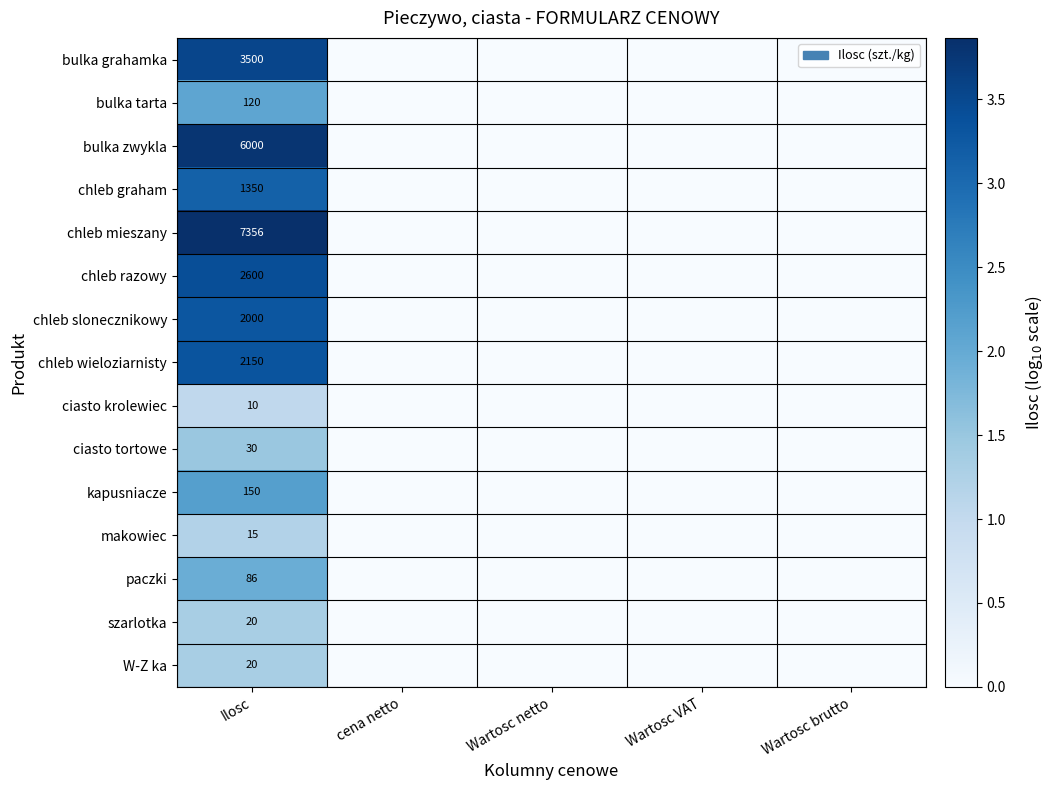

What is the difference between the highest and lowest values at Ilosc?

7346